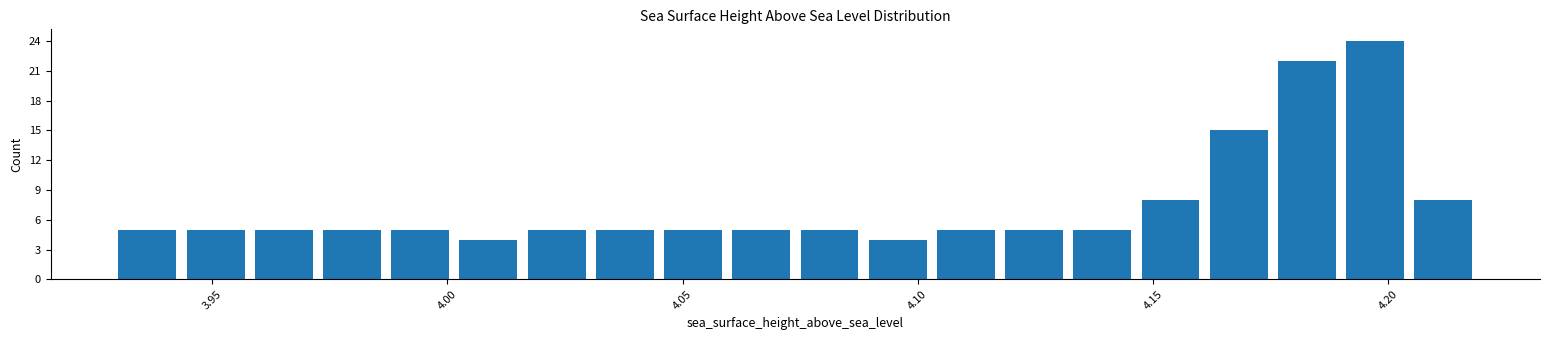

Read against the x-axis, roughly where is the centre of the tallest bar?

4.195